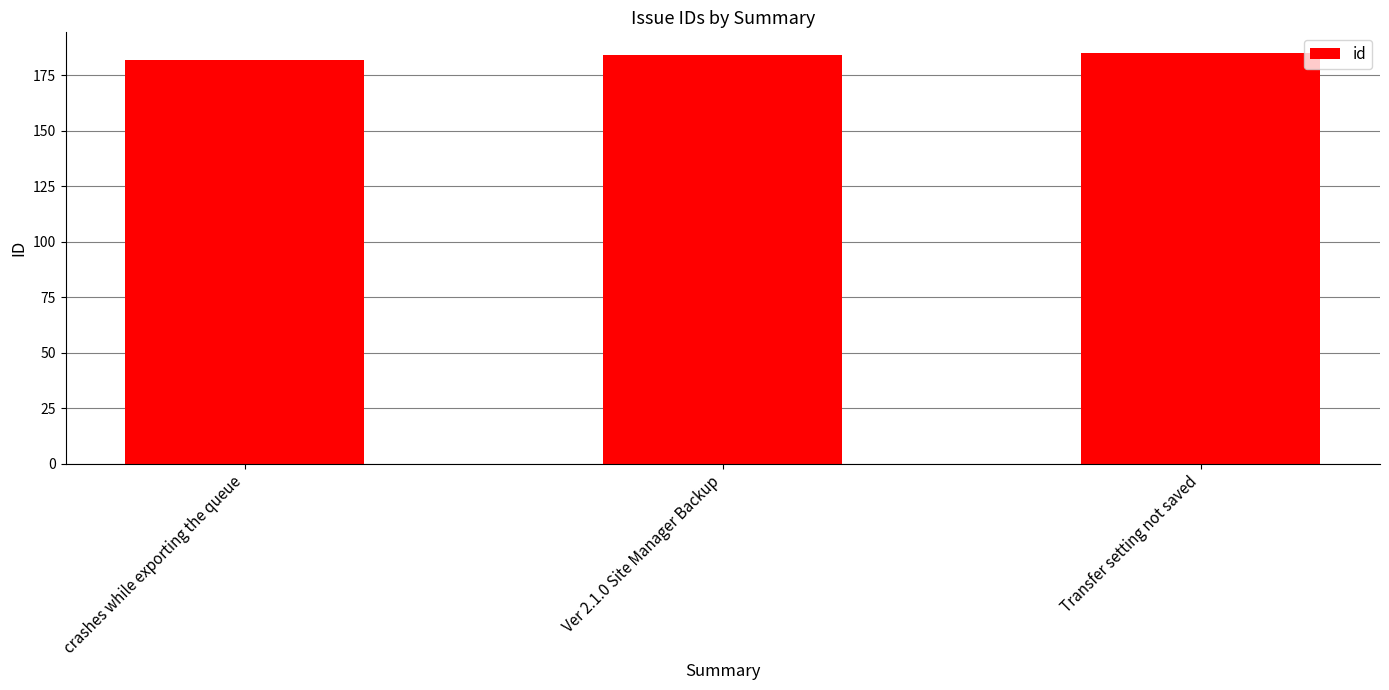

Read the value at crashes while exporting the queue.

182